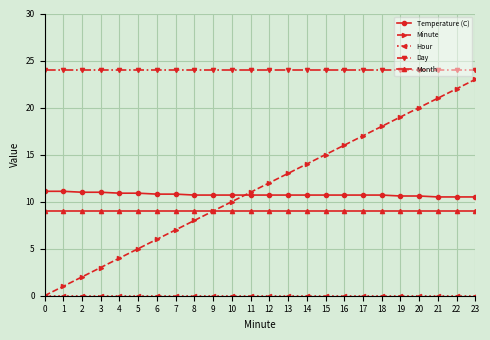

The value of Minute at 14 is 8.5. True or false?

False